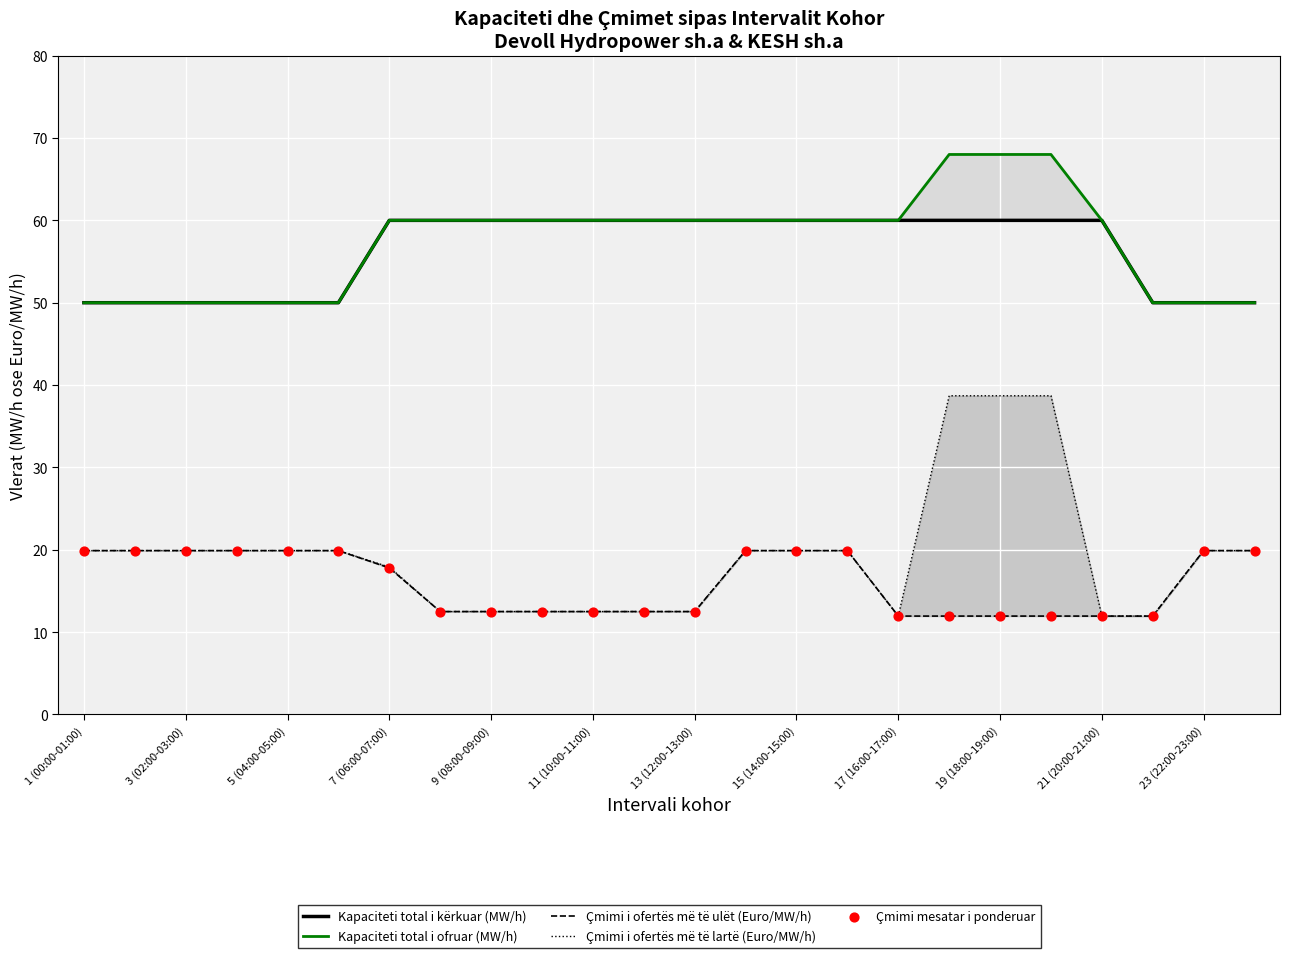

Is the value of Çmimi mesatar i ponderuar at 23 (22:00-23:00) greater than the value of Çmimi i ofertës më të ulët (Euro/MW/h) at 17?

Yes